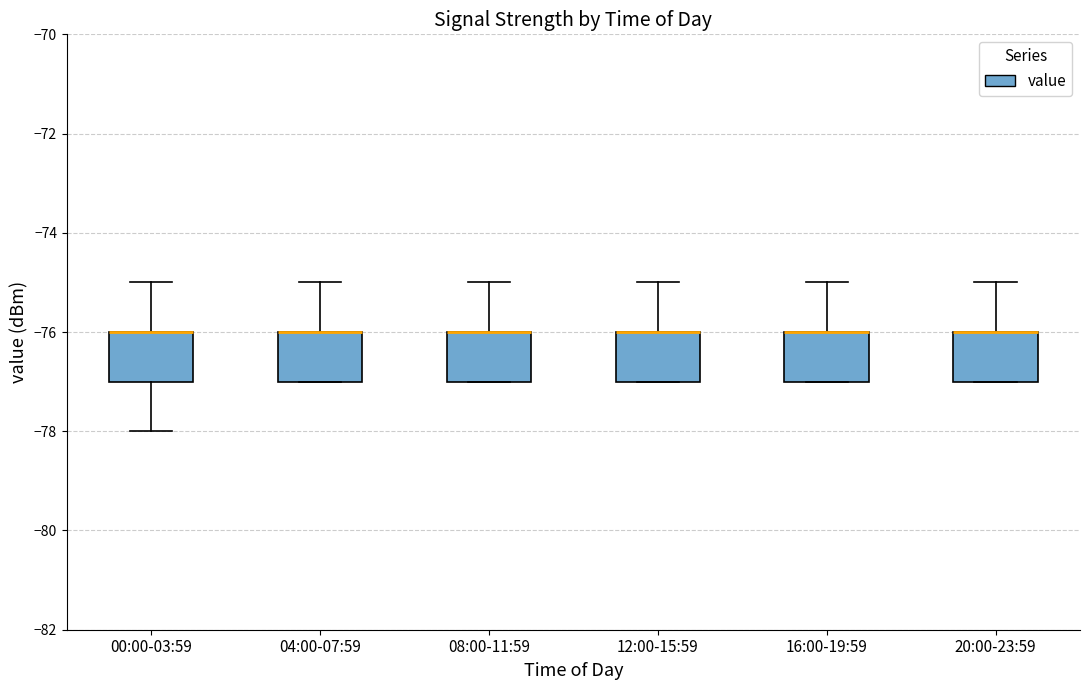

Reading left to right, transcribe this box plot: for each box, give where its median line is, the range the box spans, and where its two whiskers end, as read against the y-axis. The values are not printed on the chart, so give them approximately, as read against the axis.

00:00-03:59: median -76 (drawn on the box's upper edge), box -77 to -76, whiskers -78 to -75
04:00-07:59: median -76 (drawn on the box's upper edge), box -77 to -76, whiskers -77 to -75
08:00-11:59: median -76 (drawn on the box's upper edge), box -77 to -76, whiskers -77 to -75
12:00-15:59: median -76 (drawn on the box's upper edge), box -77 to -76, whiskers -77 to -75
16:00-19:59: median -76 (drawn on the box's upper edge), box -77 to -76, whiskers -77 to -75
20:00-23:59: median -76 (drawn on the box's upper edge), box -77 to -76, whiskers -77 to -75